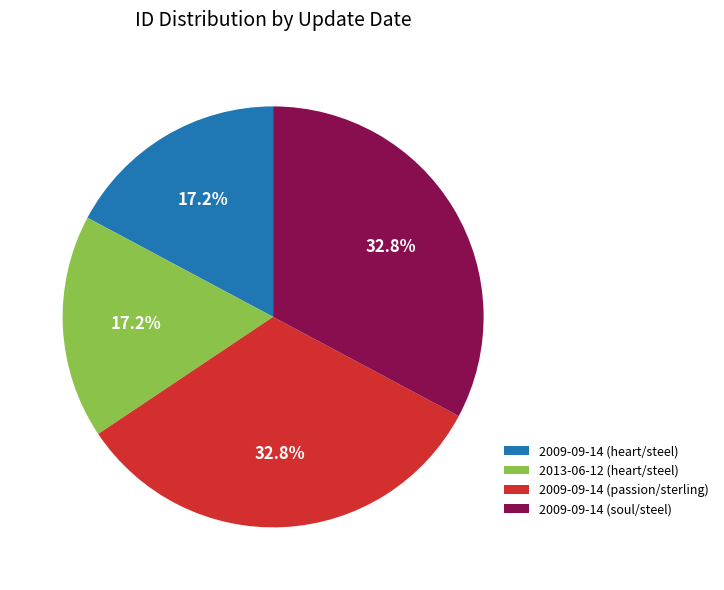

Is there any slice that represents more than half of the pie?

No